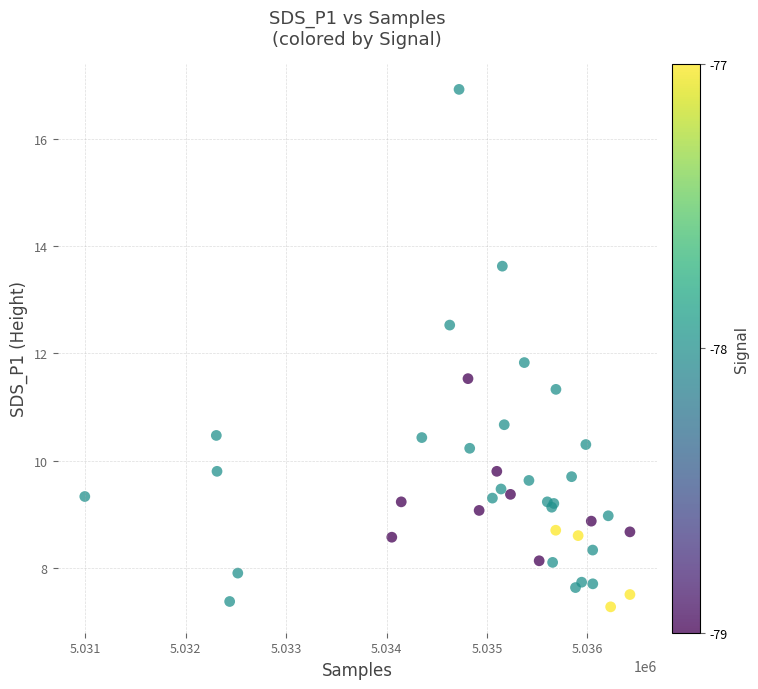

What Y value in the scatter plot is closest to 12?

11.8